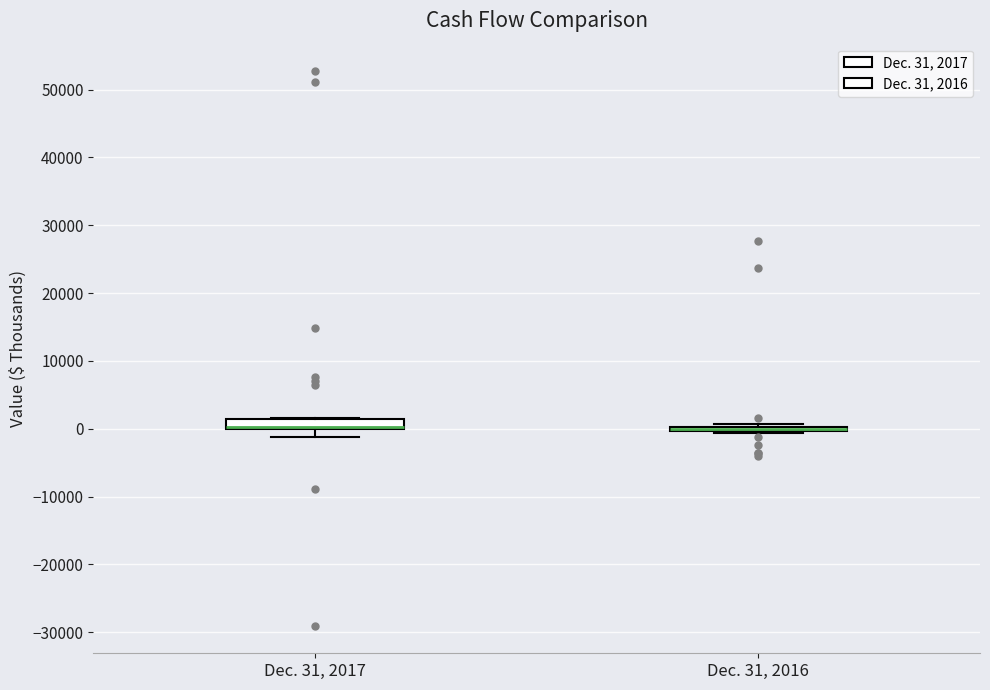

Reading left to right, read every box against the y-axis: the position of its median line, the range the box covers, and the ends of its whiskers. The values are not printed on the chart, so give them approximately, as read against the axis.

Dec. 31, 2017: median 0 (drawn on the box's lower edge), box 0 to 2000, whiskers -1000 to 2000
Dec. 31, 2016: box collapsed to a line at 0, whiskers -1000 to 1000